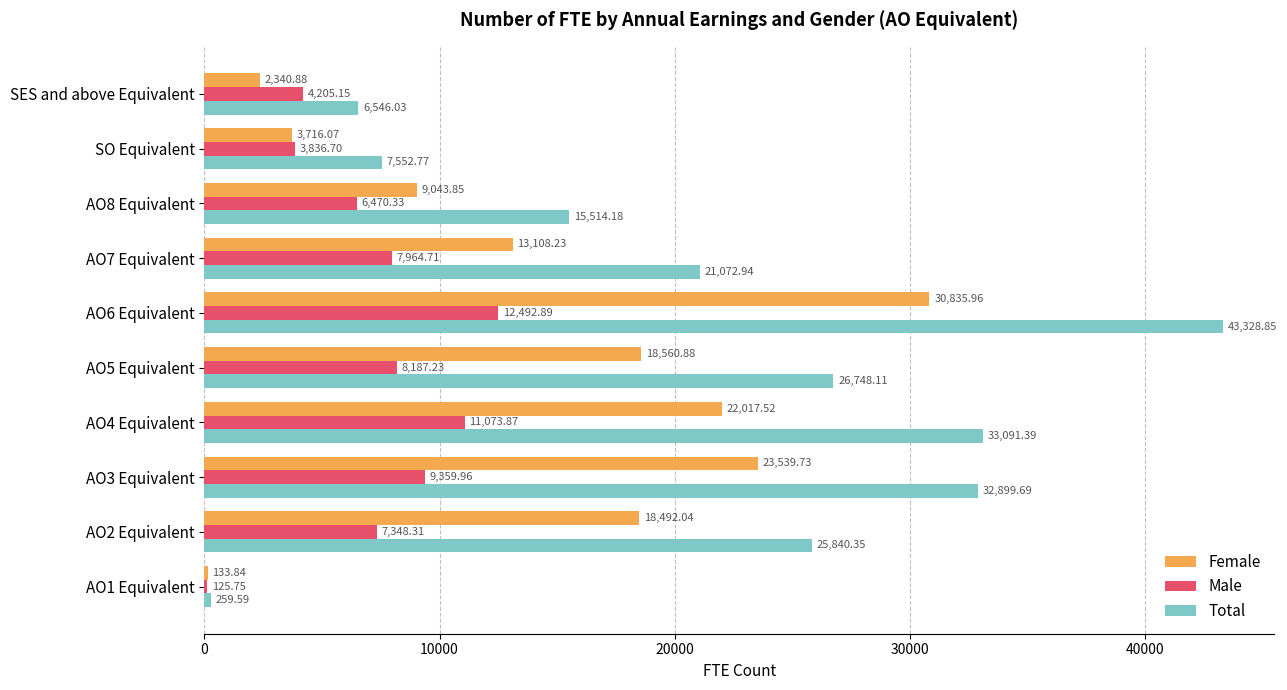

Which series has the widest spread of values?

Total